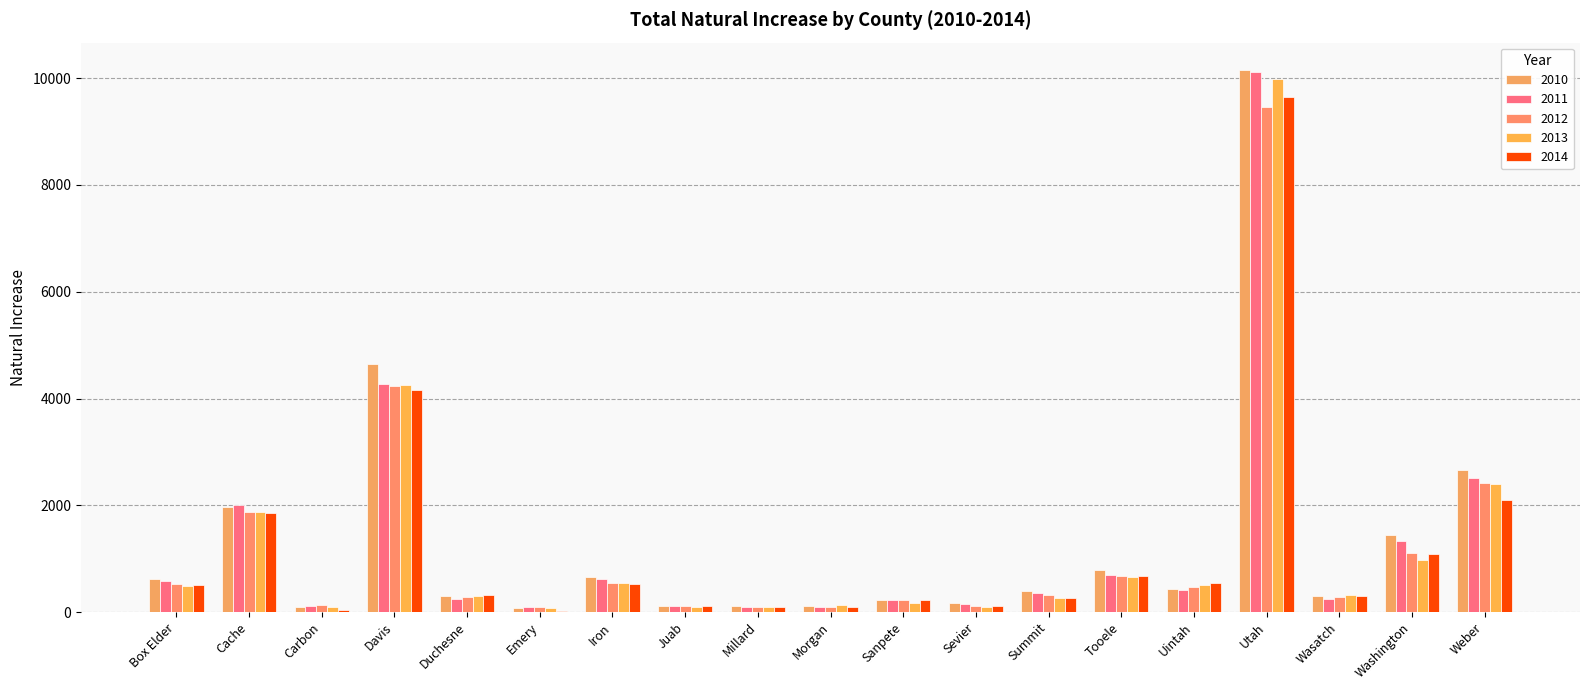

Which label corresponds to the largest value in the chart?

Utah